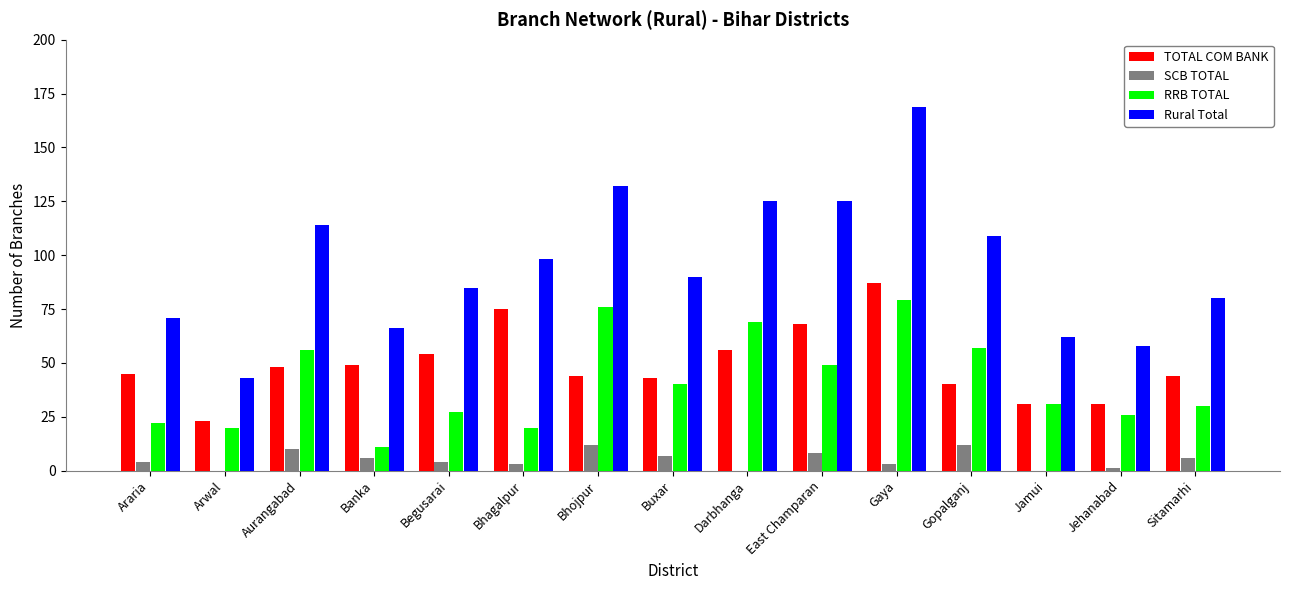

The value of TOTAL COM BANK at Jehanabad is 31. True or false?

True